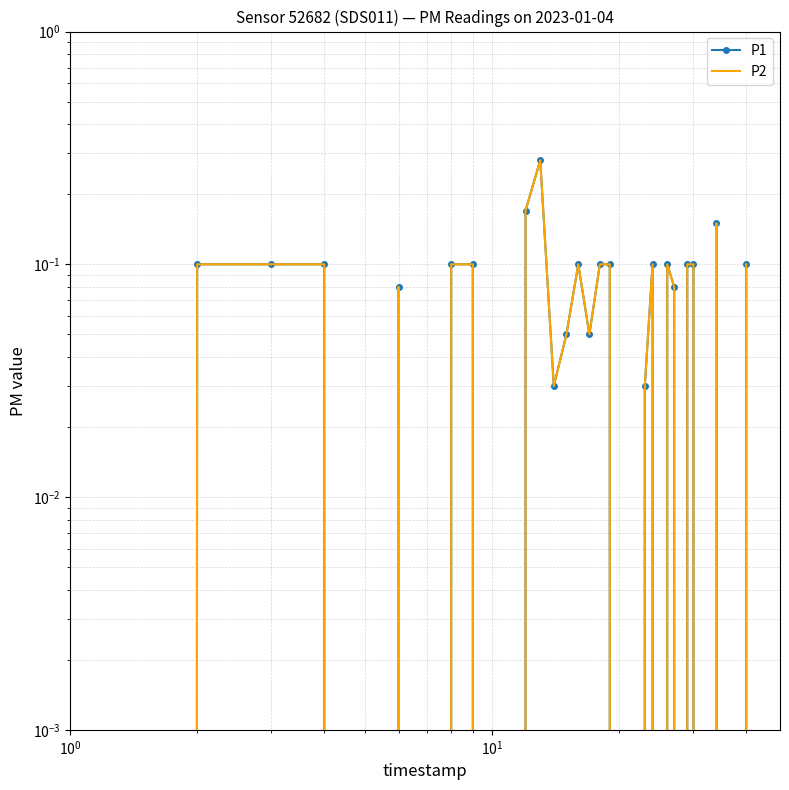

How many series are shown in this chart?

2